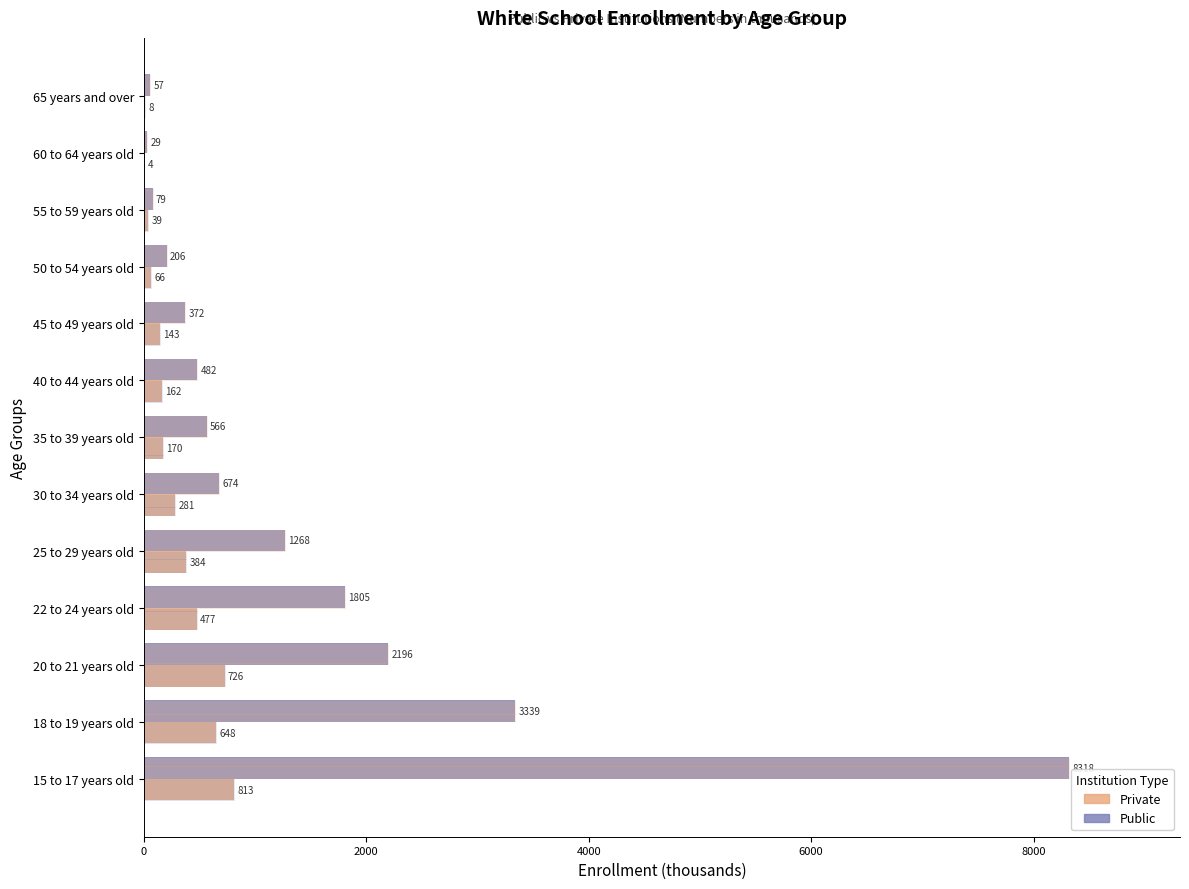

What is the greatest value displayed?

8318